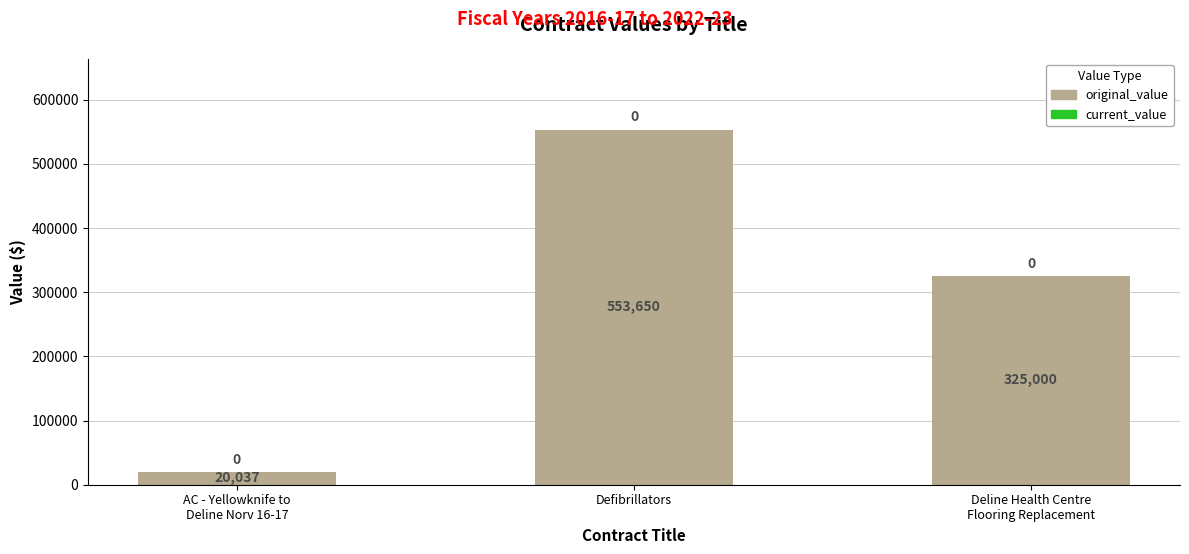

Which category has the highest value across all series?

Defibrillators